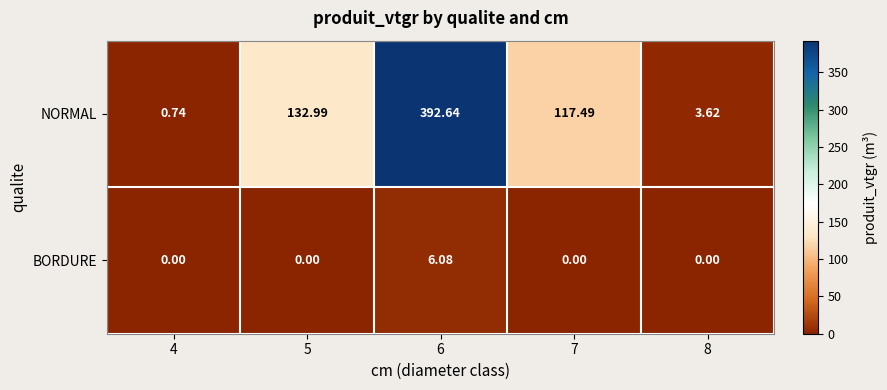

Which series has the widest spread of values?

NORMAL